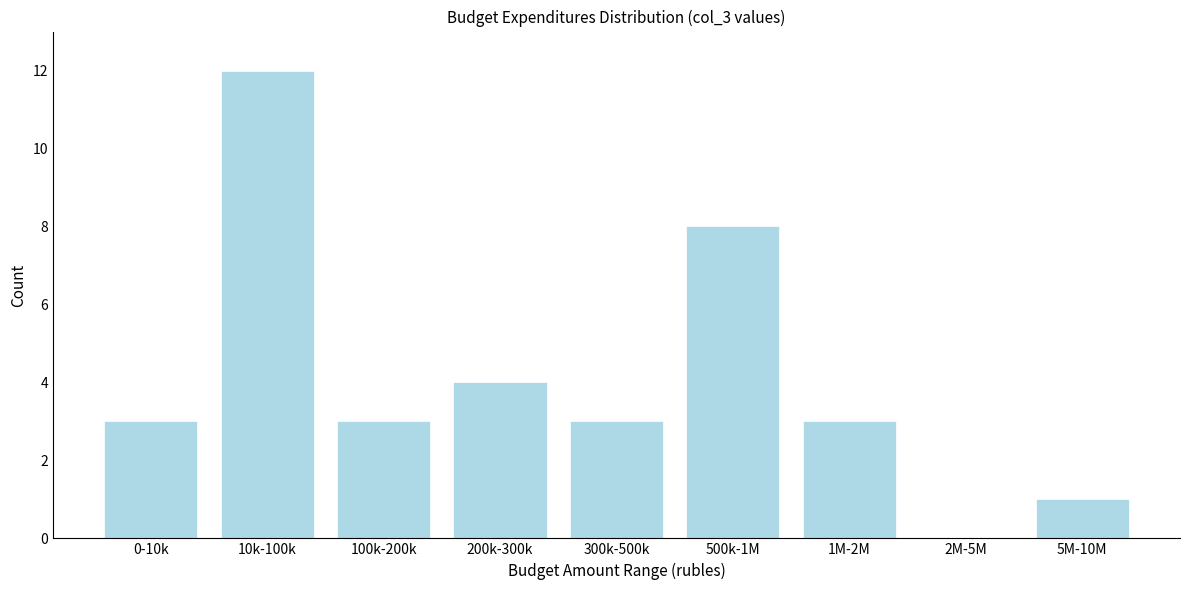

Reading right to left, what are all the values shown in this chart?

5M-10M=1	2M-5M=0	1M-2M=3	500k-1M=8	300k-500k=3	200k-300k=4	100k-200k=3	10k-100k=12	0-10k=3